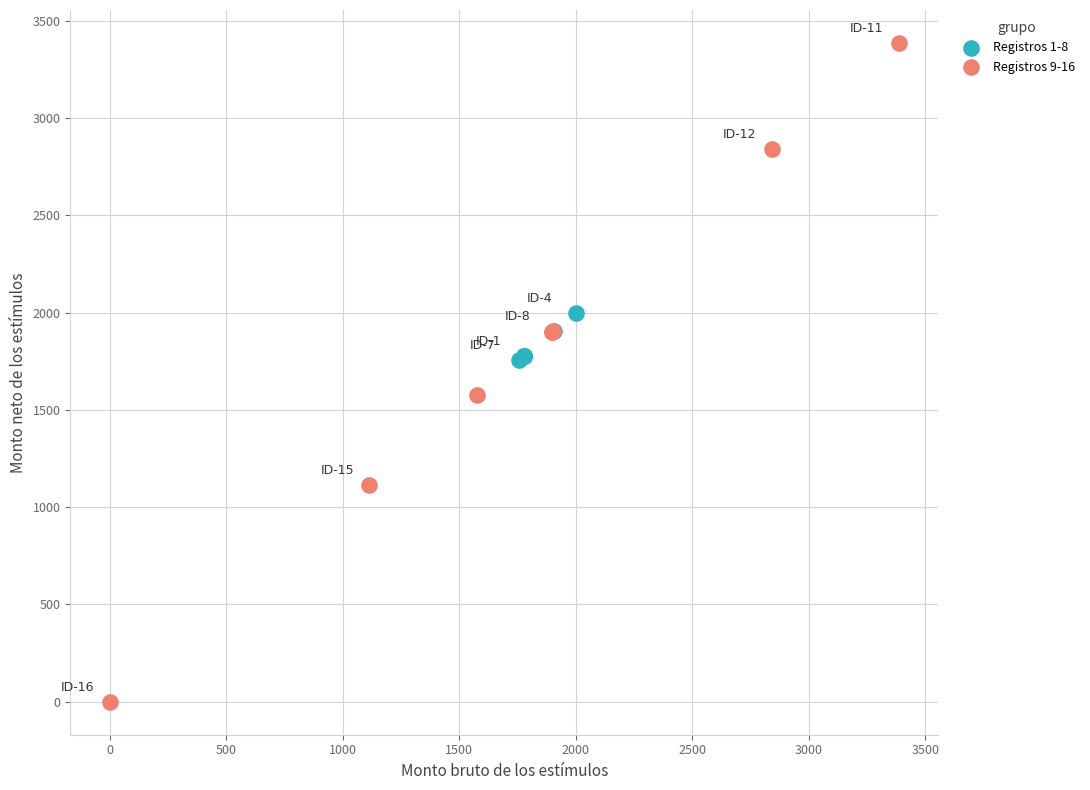

Which series has the widest spread of Y values?

Registros 9-16